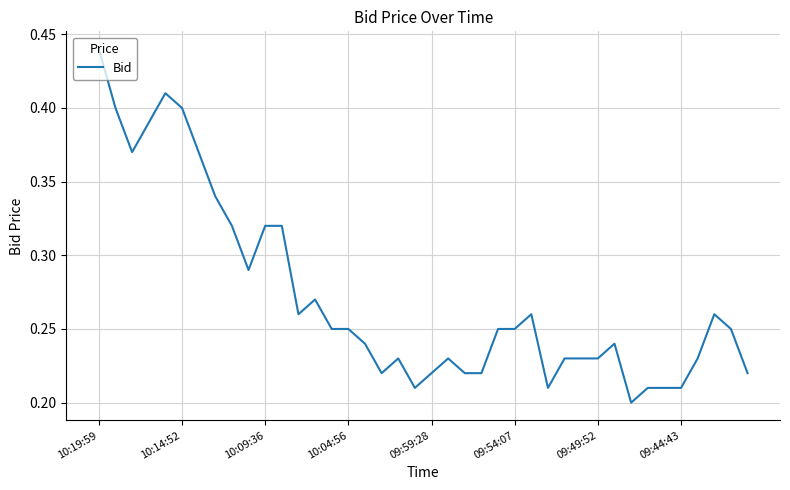

What is the difference between the maximum and second lowest values?

0.2